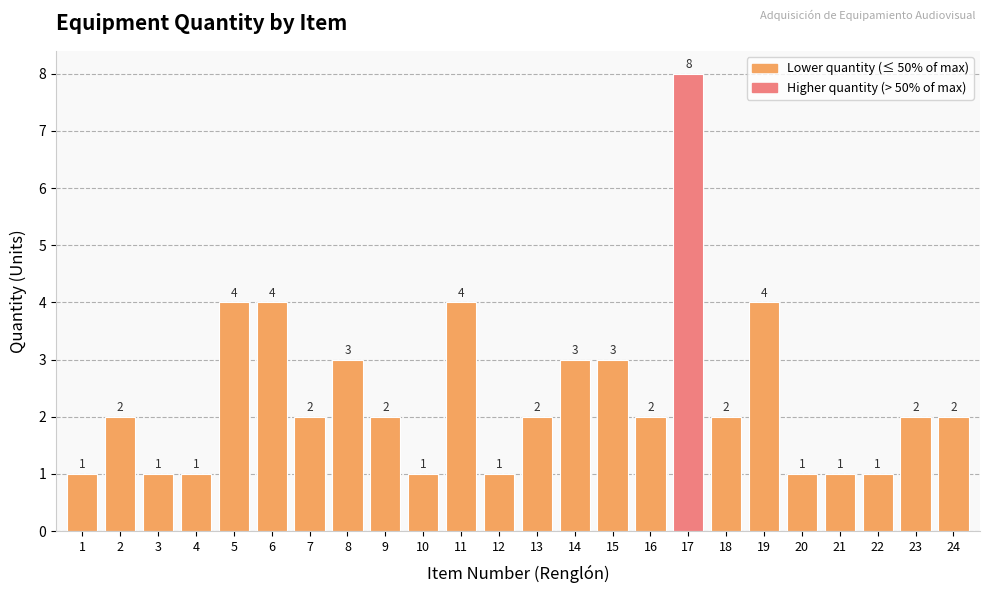

What is the value of the 19th bar from the left?

4